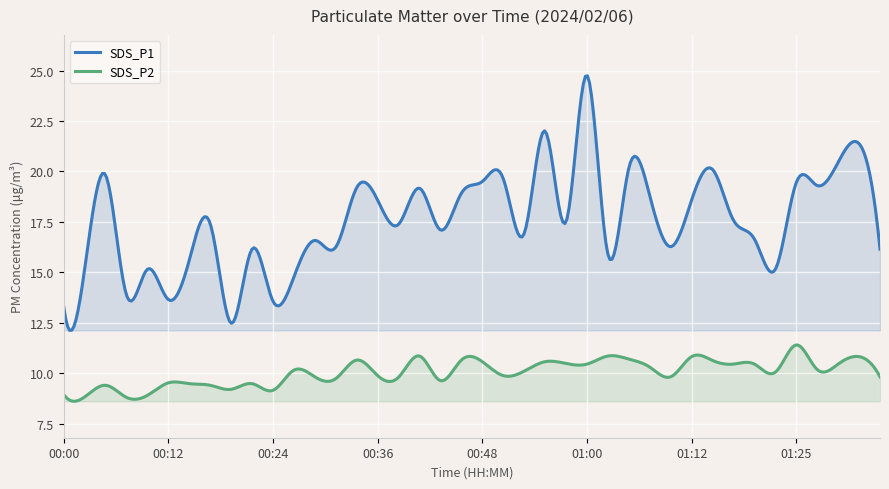

What position from the left is 00:19?

9